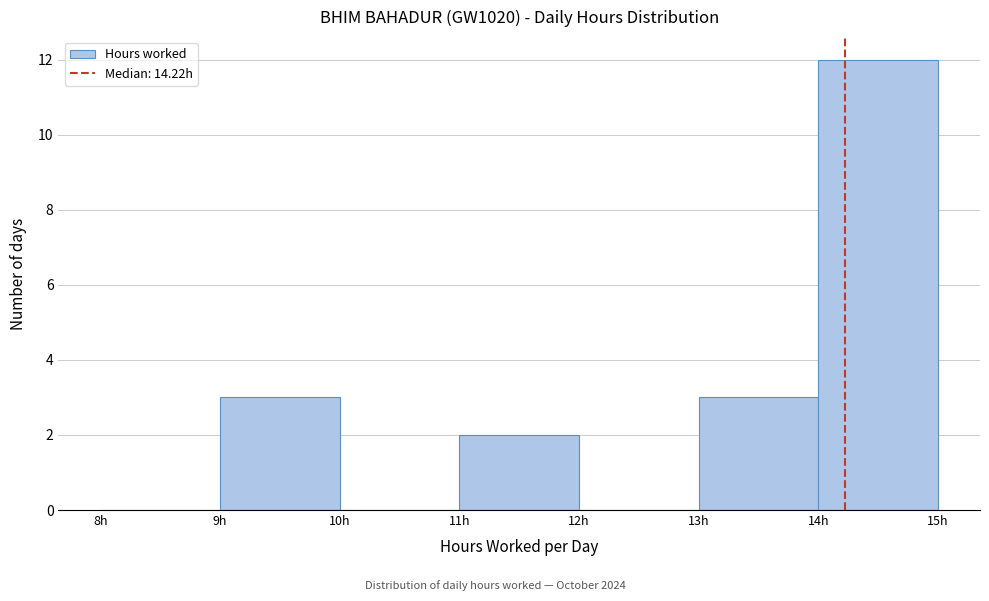

Reading left to right, transcribe this chart: for each bar, give the range it covers on the x-axis and its height. The values are not printed on the chart, so give them approximately, as read against the axis.

8 to 9: 0
9 to 10: 3
10 to 11: 0
11 to 12: 2
12 to 13: 0
13 to 14: 3
14 to 15: 12